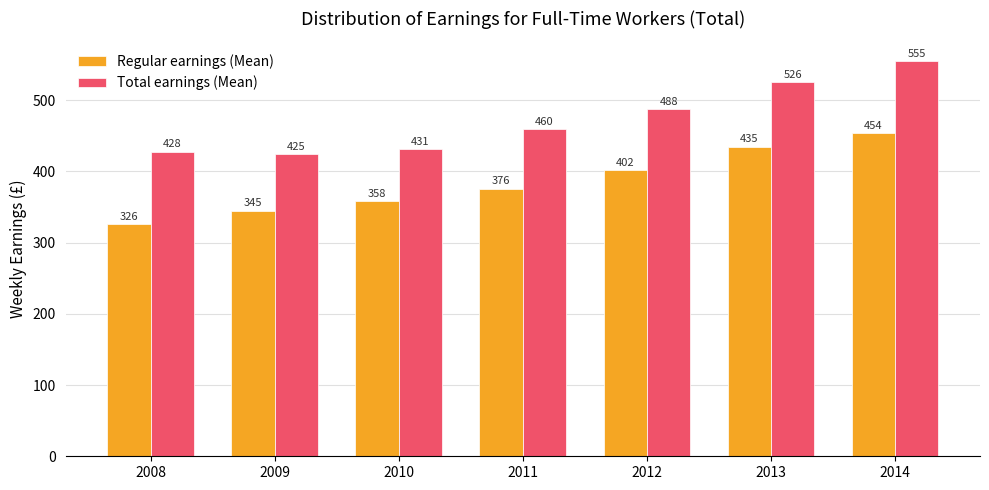

Count the number of categories in the chart.

7